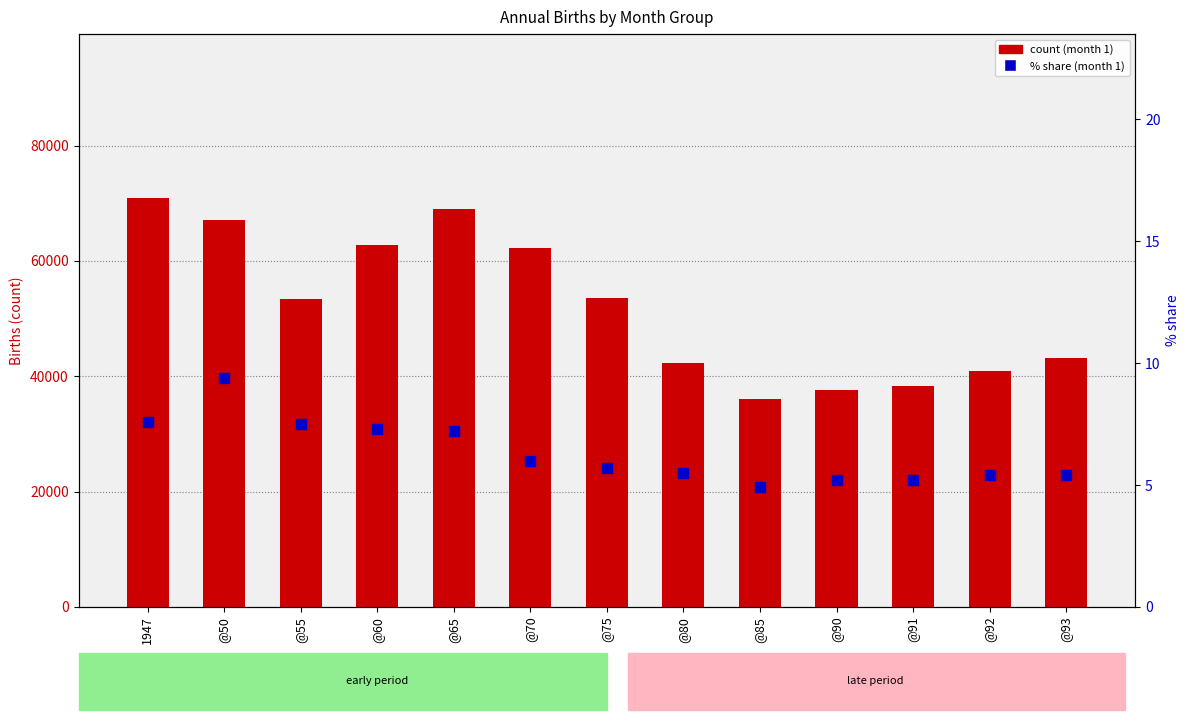

Which series reaches the maximum Y coordinate?

col_1 (month 1 births)